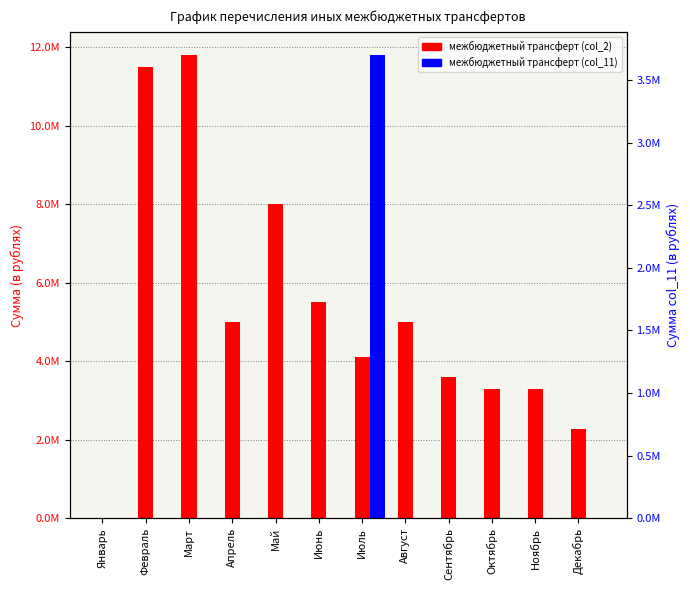

List the series in order of their overall mean, lowest first.

межбюджетный трансферт (col_11), межбюджетный трансферт (col_2)